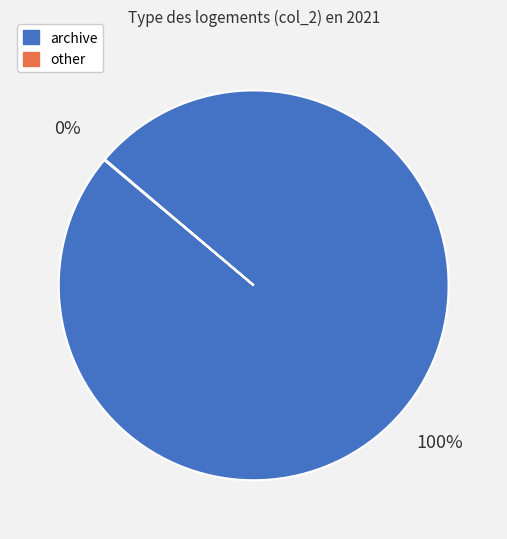

Which slice is the largest?

archive